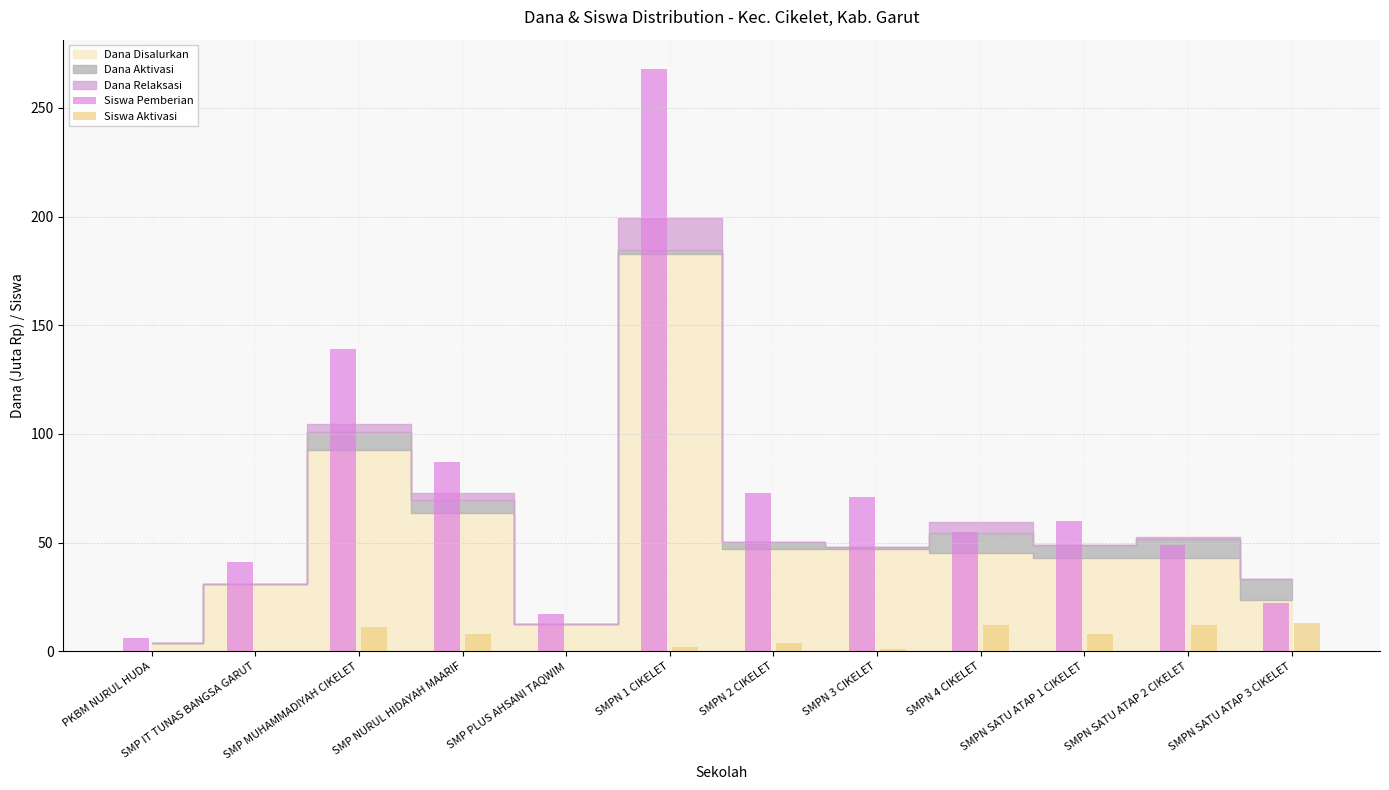

Is it true that Siswa Pemberian equals 139 at SMP MUHAMMADIYAH CIKELET?

True